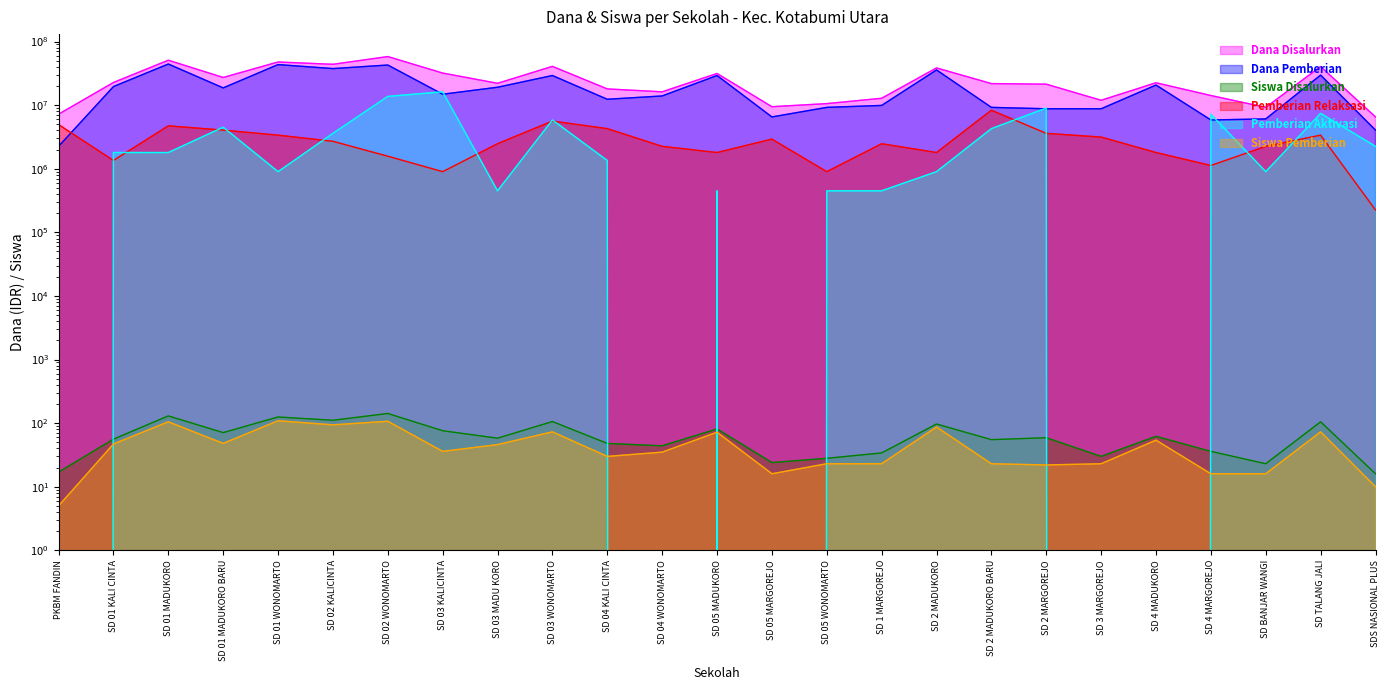

What is the value of the Pemberian Relaksasi point at the 6th from the left?

2700000